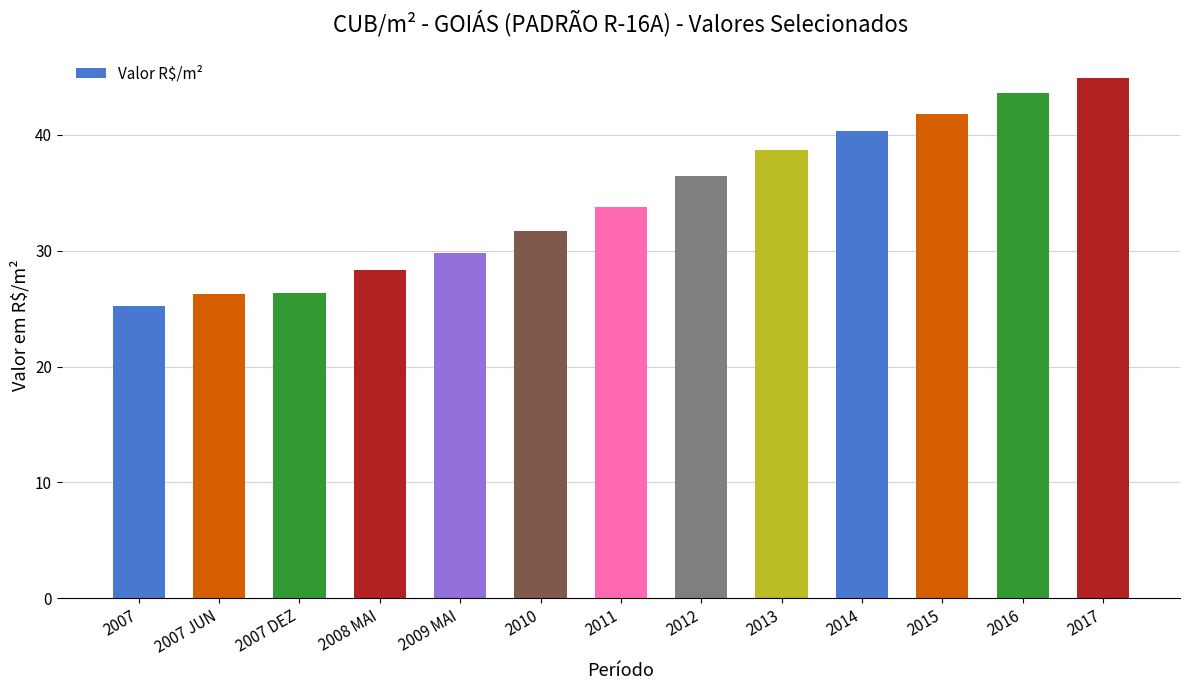

What is the difference between the values at 2015 and 2011?

8.0